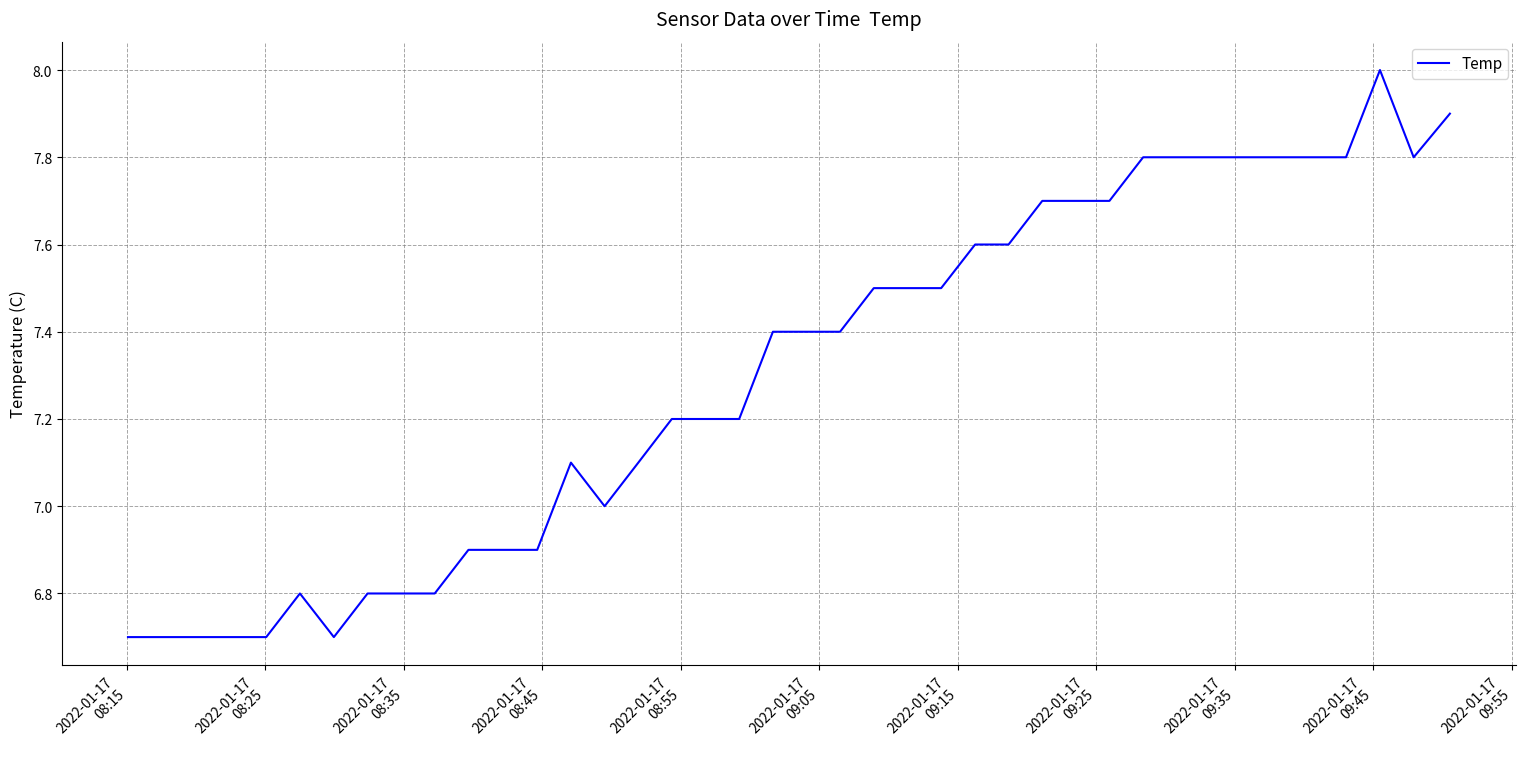

What is the smallest value displayed?

6.7